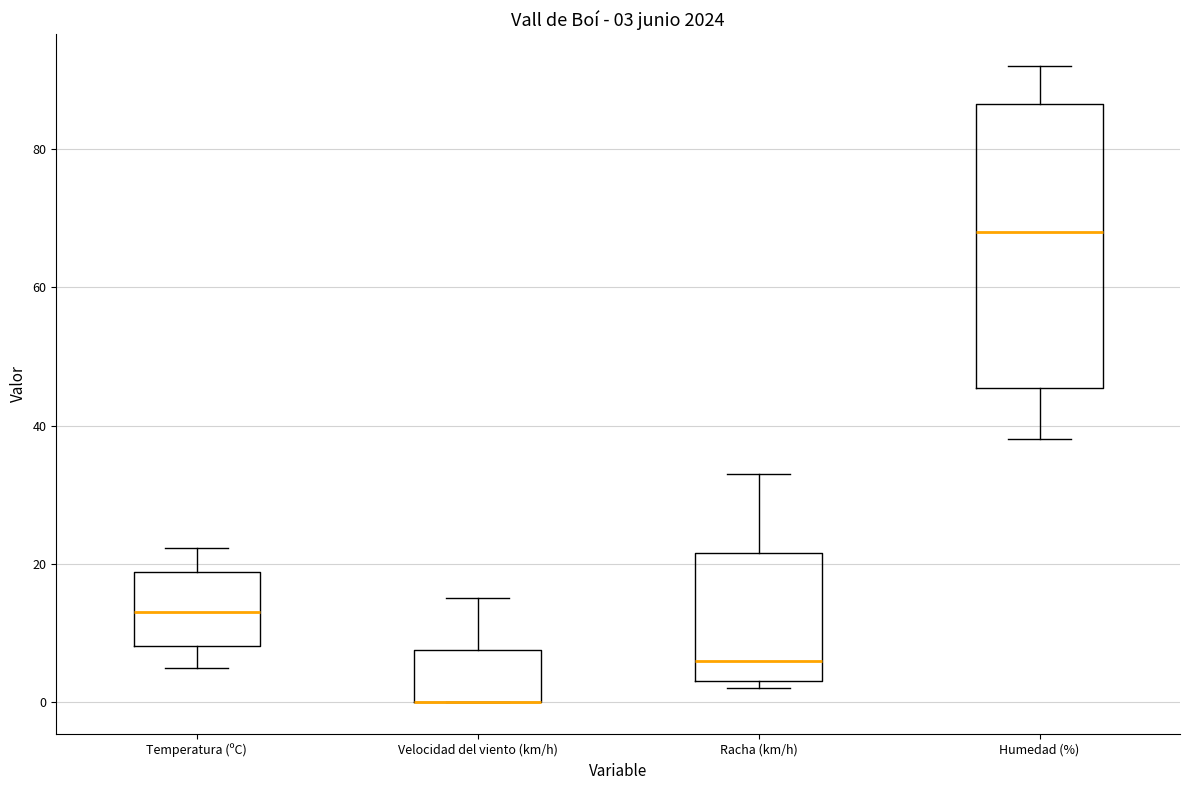

Which box is the tallest, from its lower edge to its upper edge?

Humedad (%)